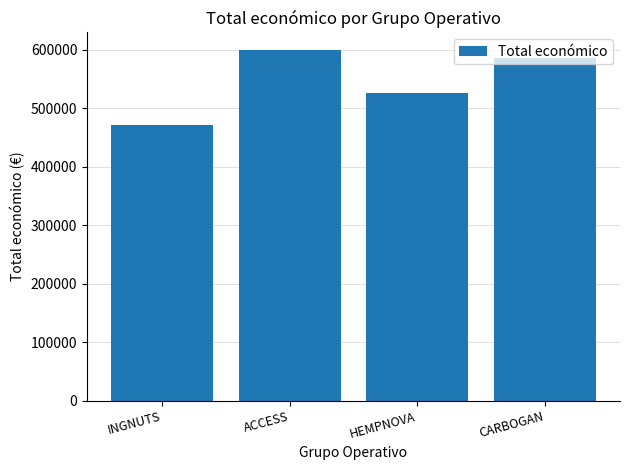

What is the greatest value displayed?

599779